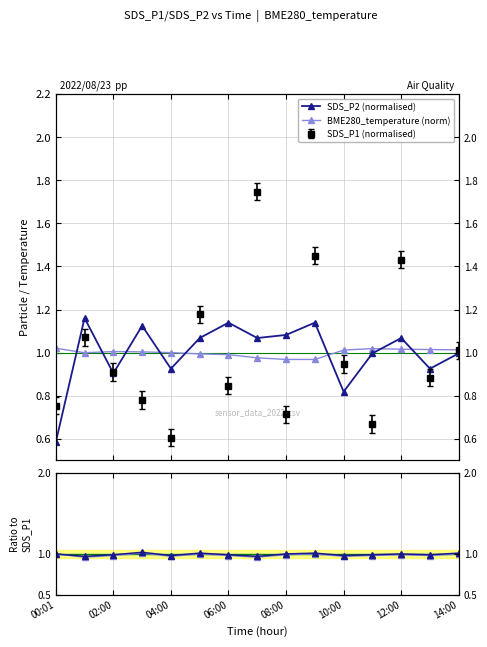

True or false: BME280_temperature (norm) has more than 0 interior local peaks.

True